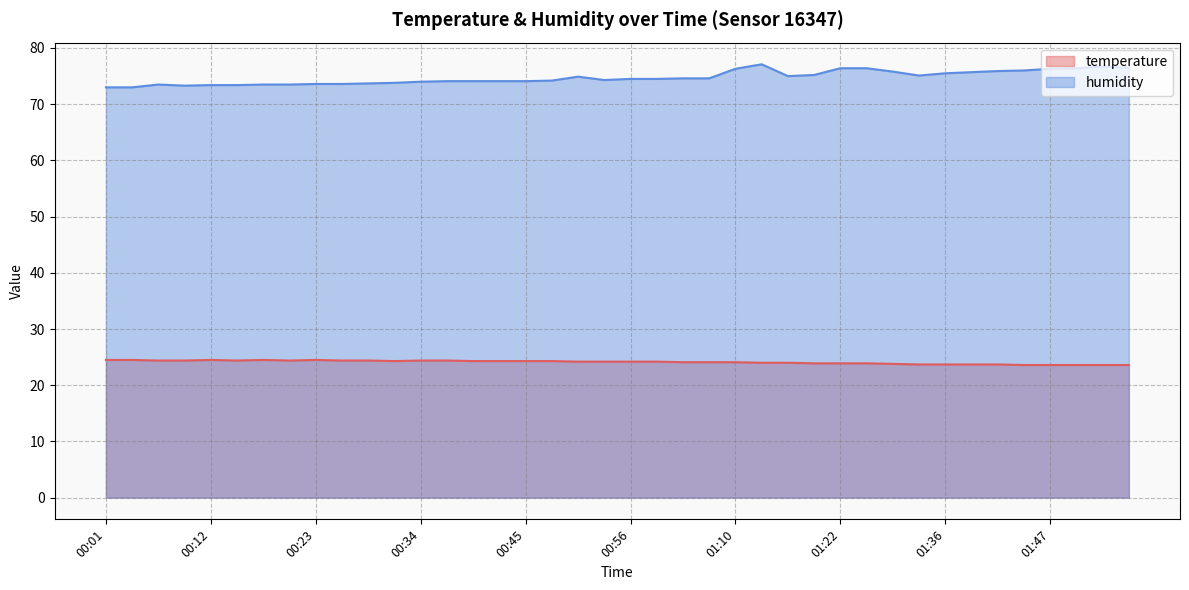

True or false: humidity and temperature intersect in this chart.

False